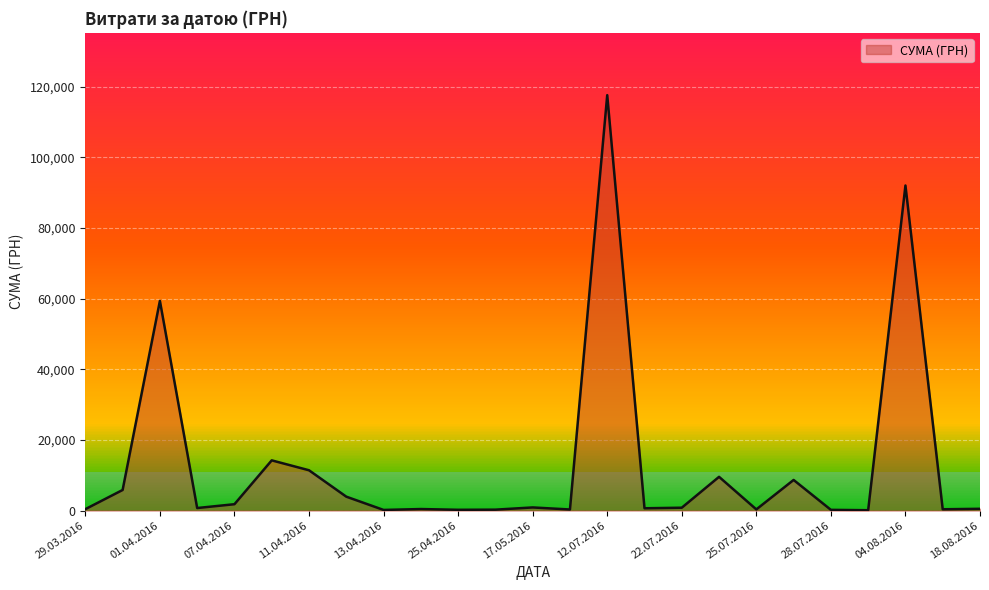

What is the maximum value shown in the chart?

117568.8